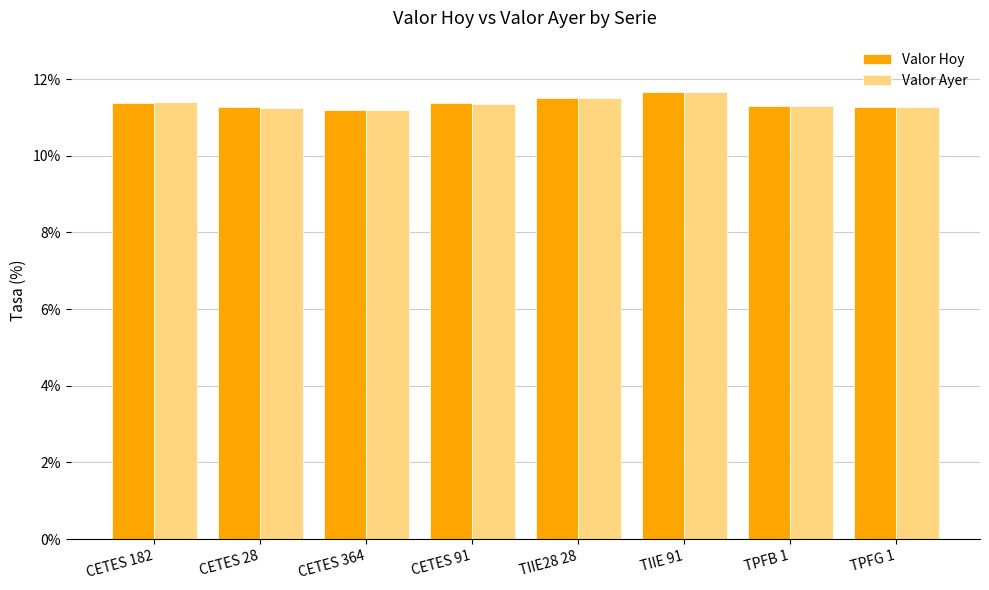

What is the value of the Valor Hoy bar at the 3rd from the left?

11.2